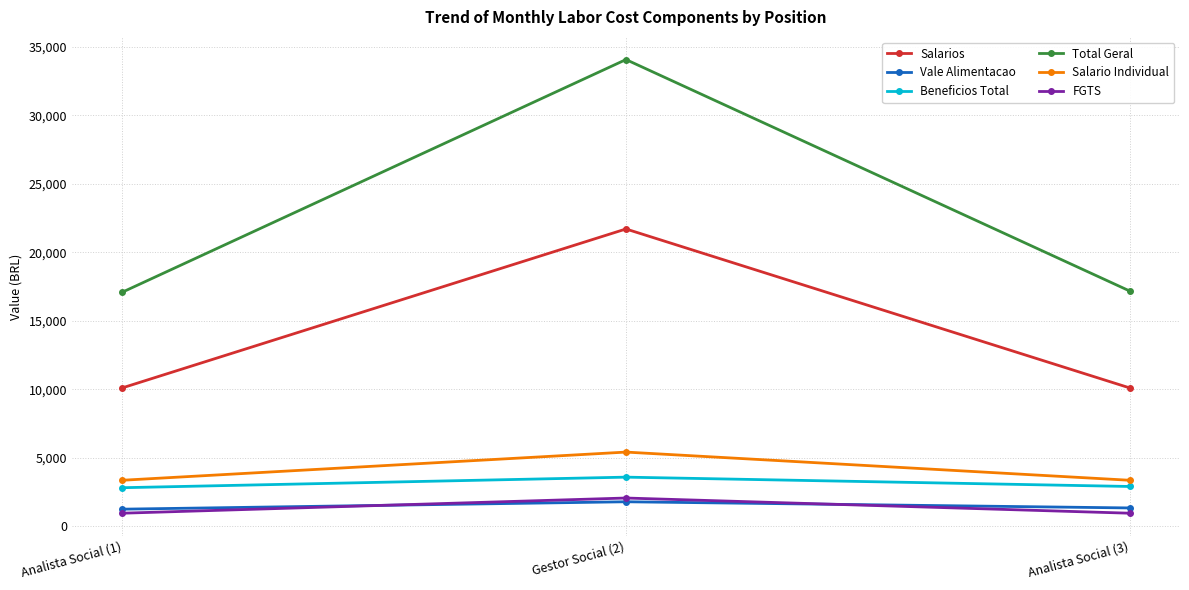

The Salarios series shows 6317.7 at Analista Social (1). True or false?

False